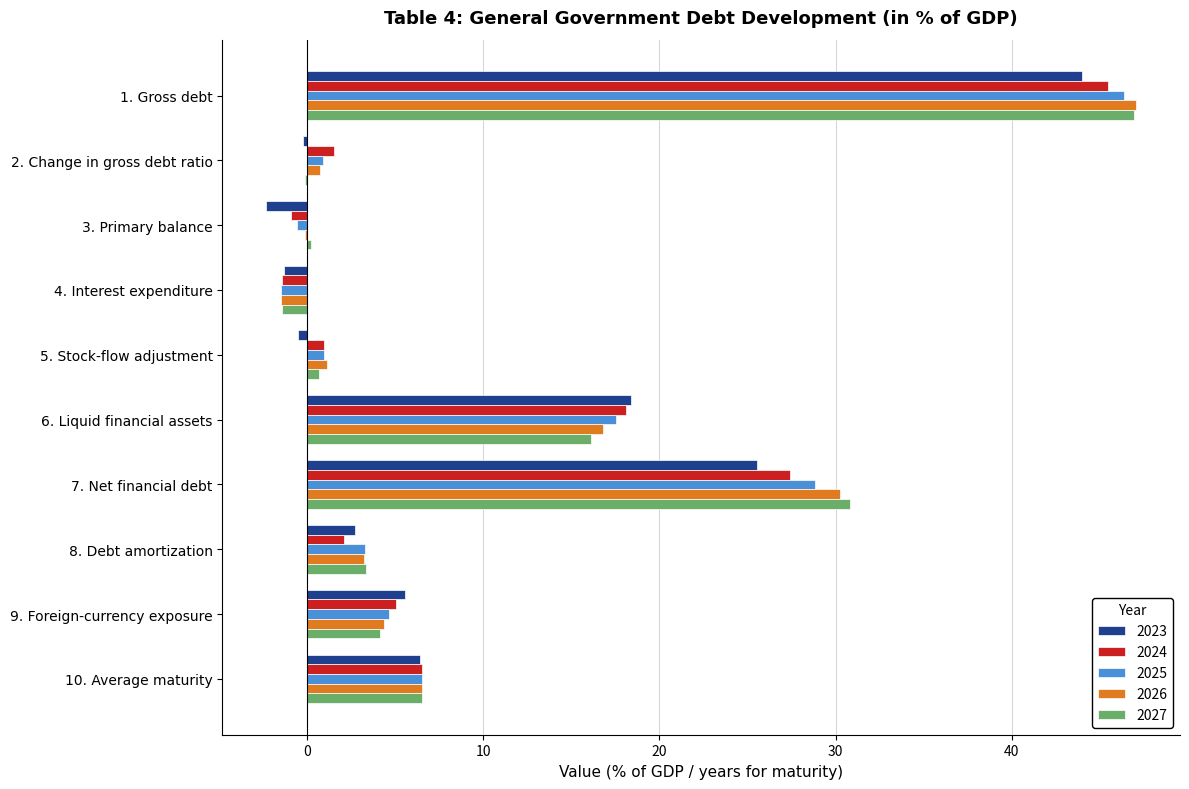

True or false: 2023 has a value of 25.6 at 6. Liquid financial assets.

False